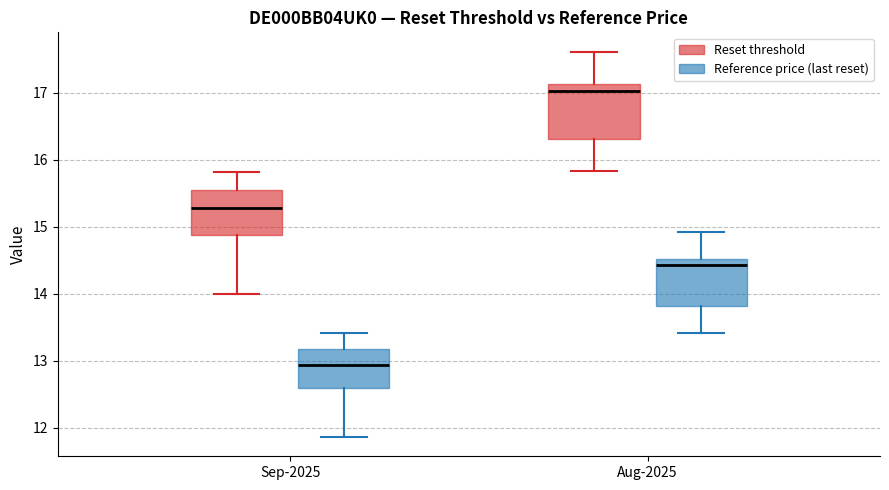

Reading left to right, read every box against the y-axis: the position of its median line, the range the box covers, and the ends of its whiskers. The values are not printed on the chart, so give them approximately, as read against the axis.

Sep-2025 (Reset threshold): median 15.3, box 14.9 to 15.5, whiskers 14.0 to 15.8
Sep-2025 (Reference price (last reset)): median 12.9, box 12.6 to 13.2, whiskers 11.9 to 13.4
Aug-2025 (Reset threshold): median 17.0, box 16.3 to 17.1, whiskers 15.8 to 17.6
Aug-2025 (Reference price (last reset)): median 14.4, box 13.8 to 14.5, whiskers 13.4 to 14.9